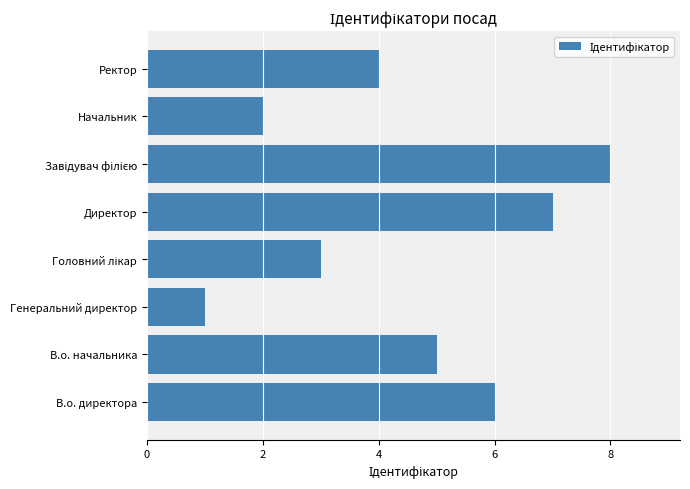

Approximately how many times larger is the value at В.о. директора compared to Директор?

0.9